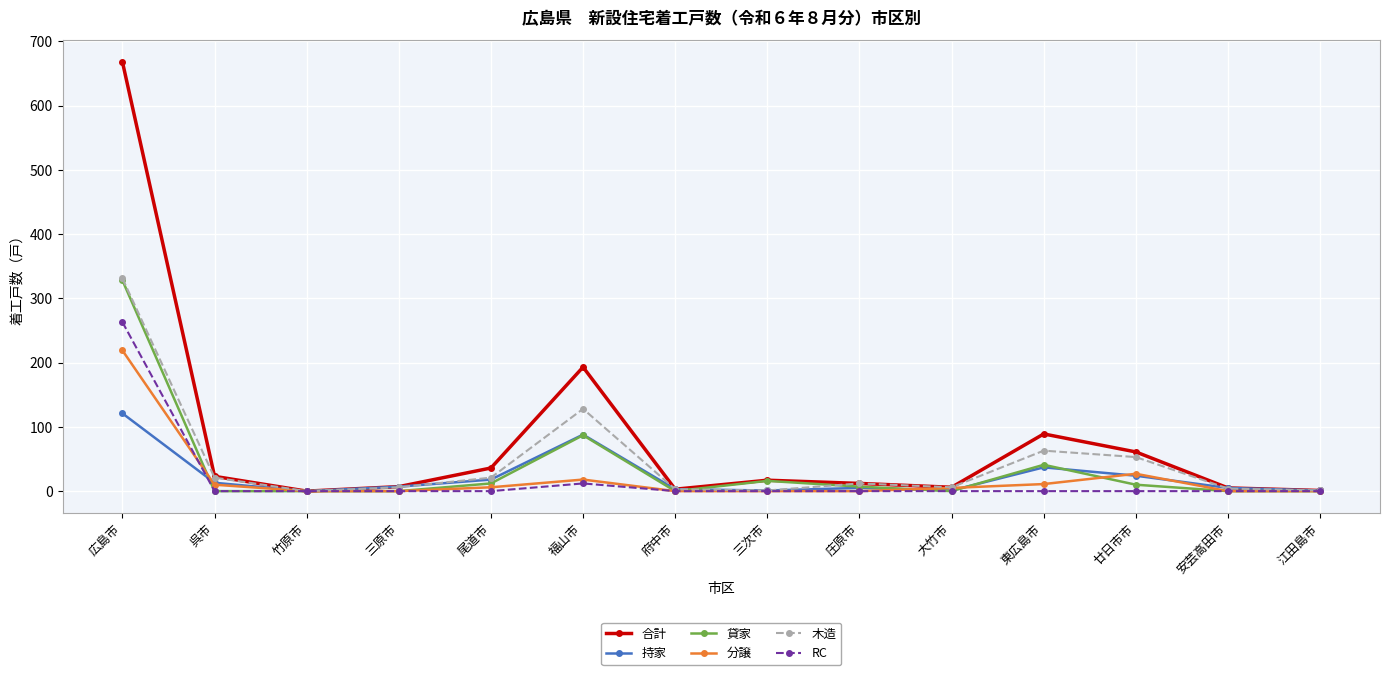

Where does the 持家 series first go above 7?

広島市